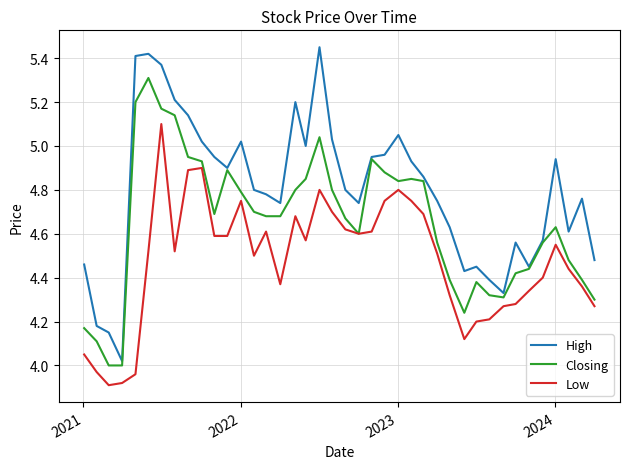

Which series has the widest spread of values?

High